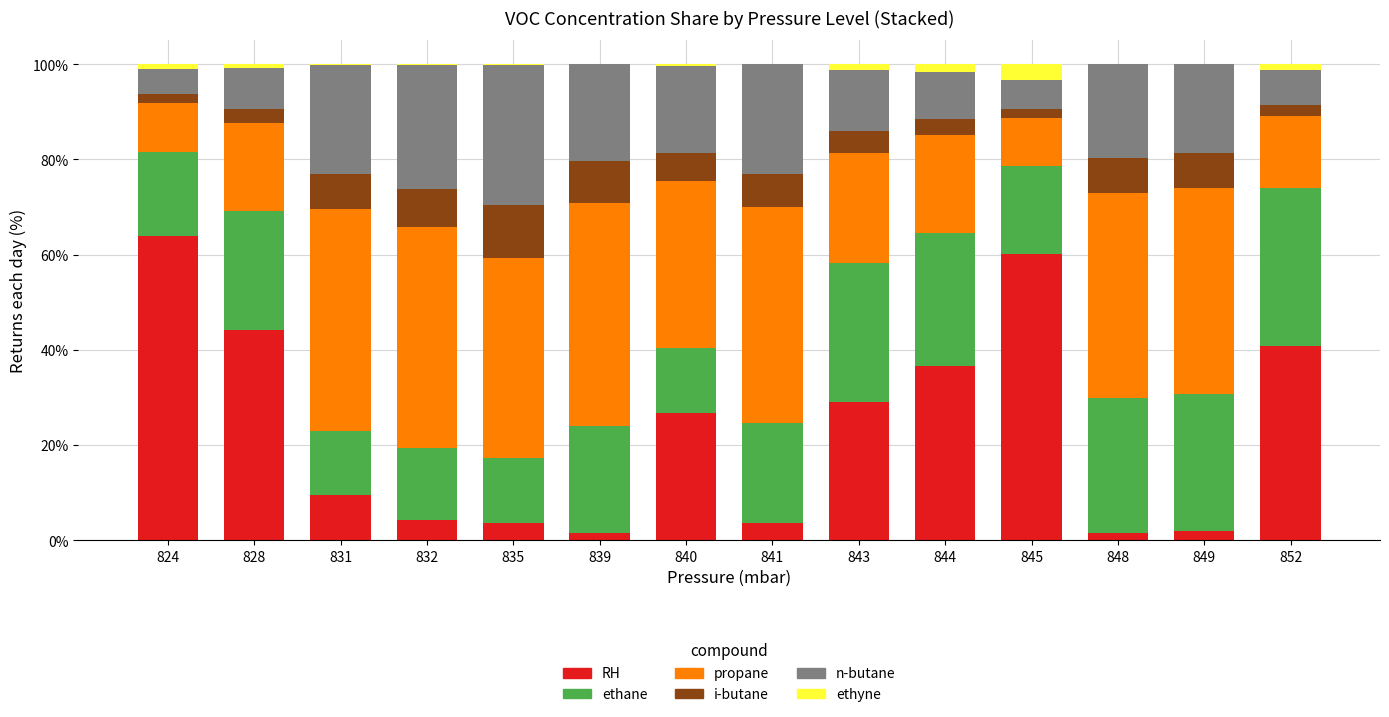

What is the maximum value for RH?

64.0